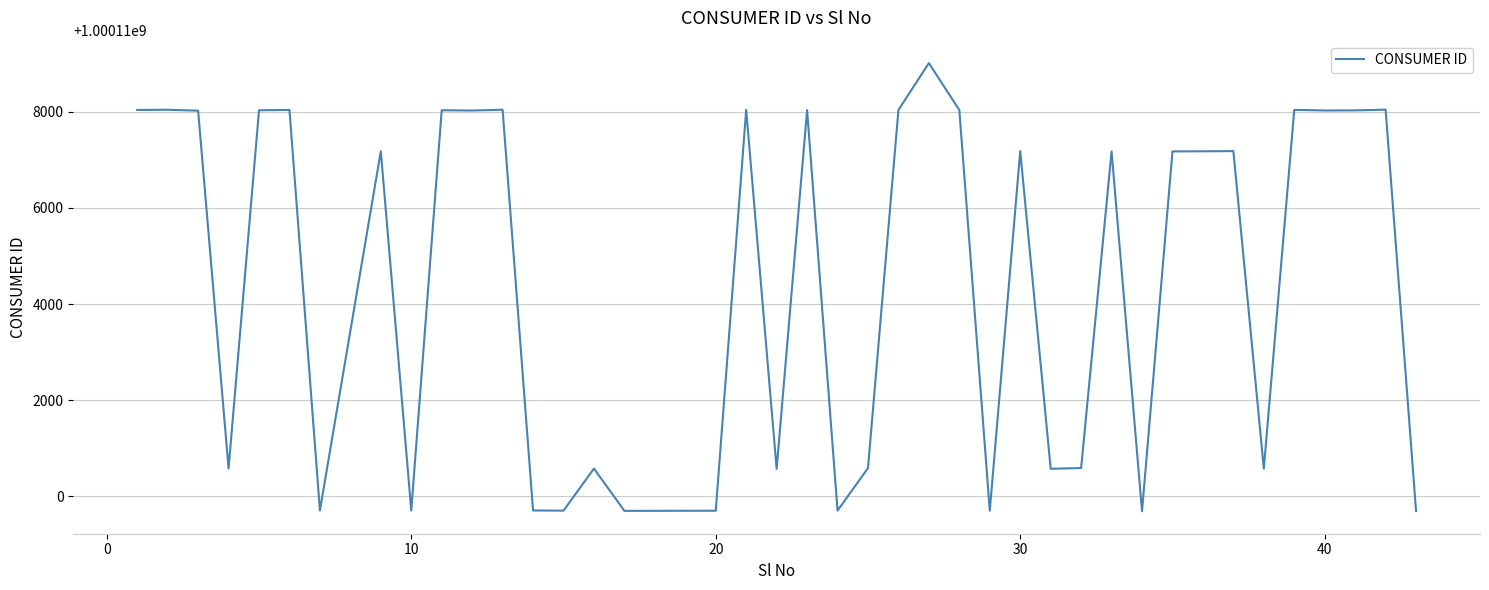

How many distinct data groups are displayed?

1